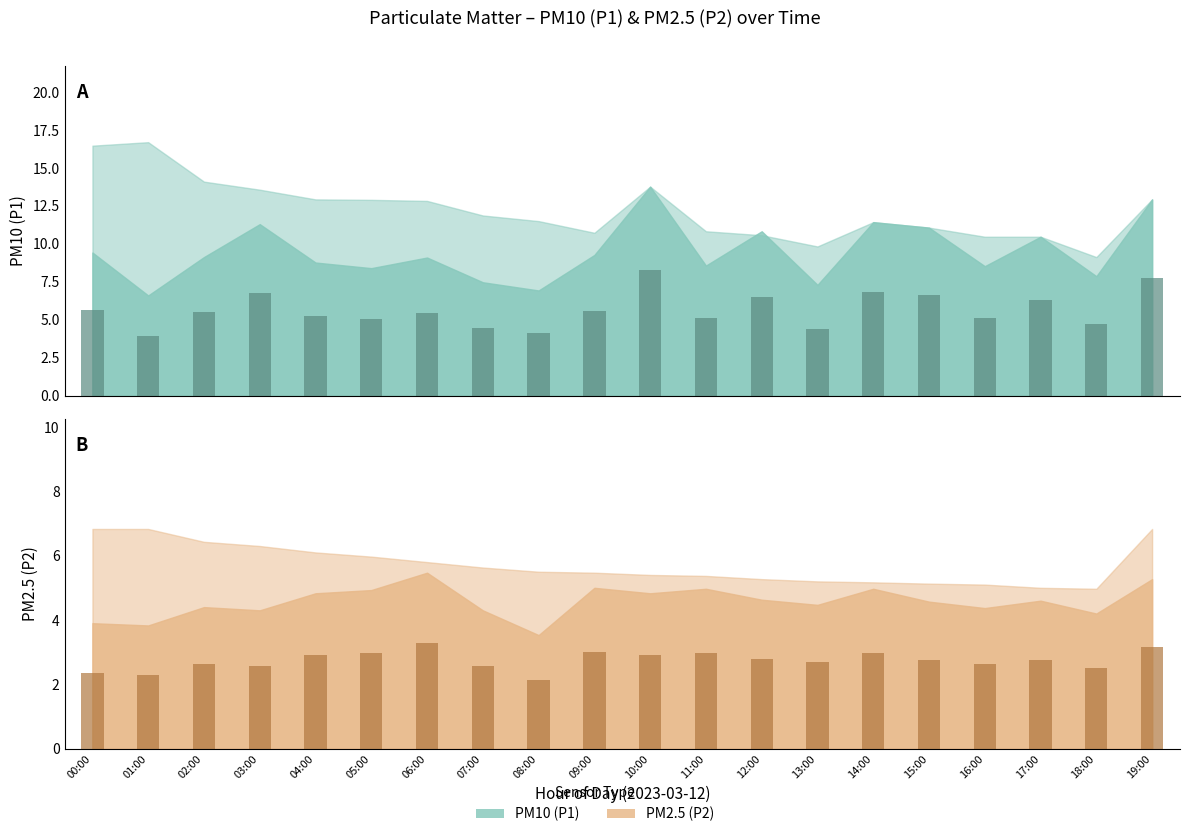

Rank the series by their maximum value, from lowest to highest.

P2 bars, P1 bars